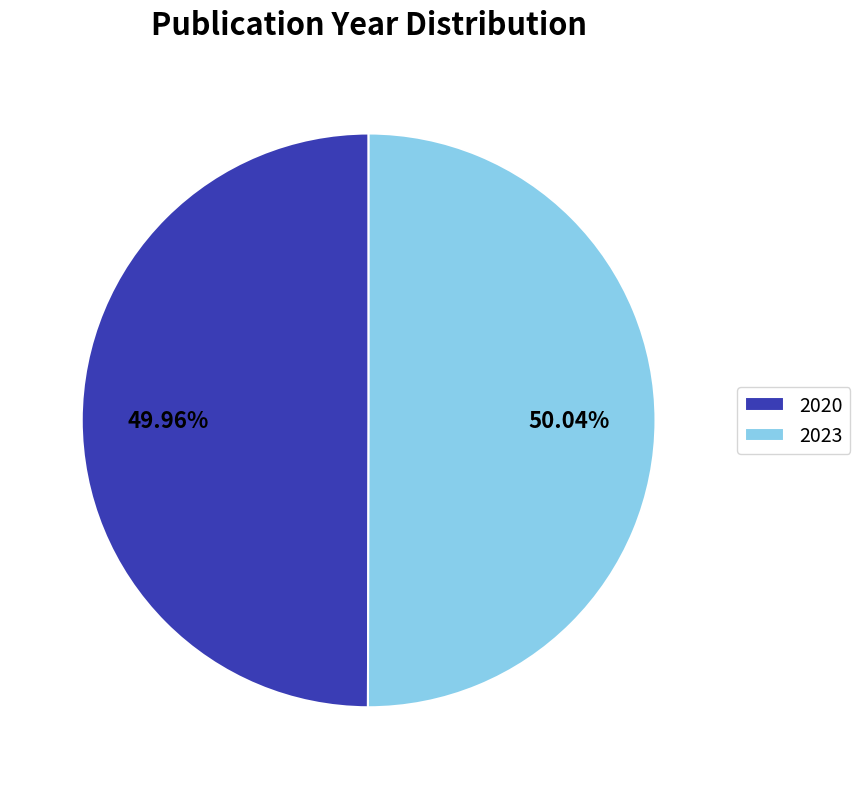

To the nearest percent, what percentage of the pie is 2023?

50%